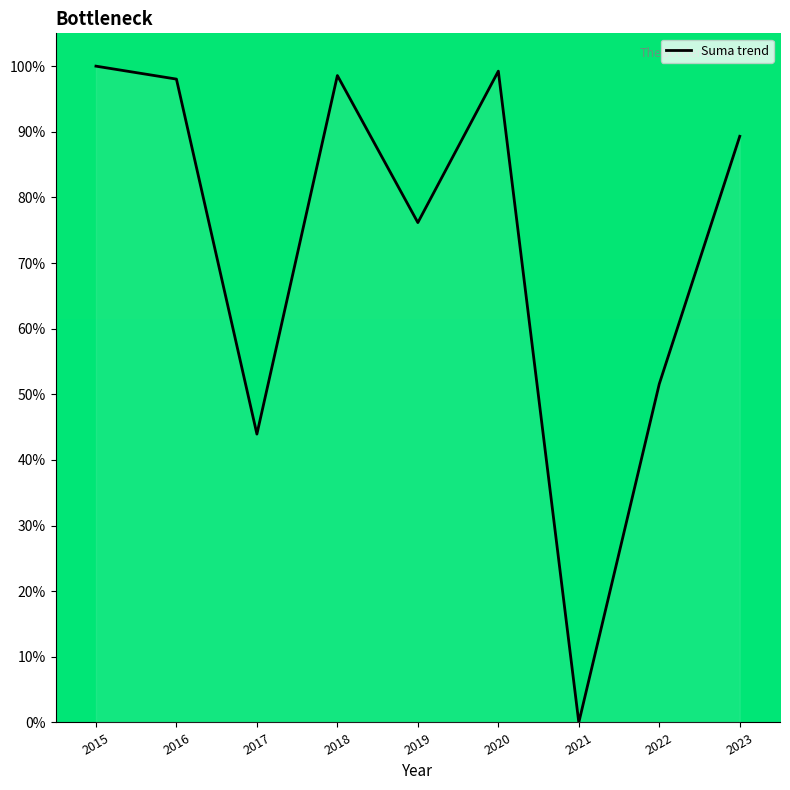

Count the number of values greater than 89.

5